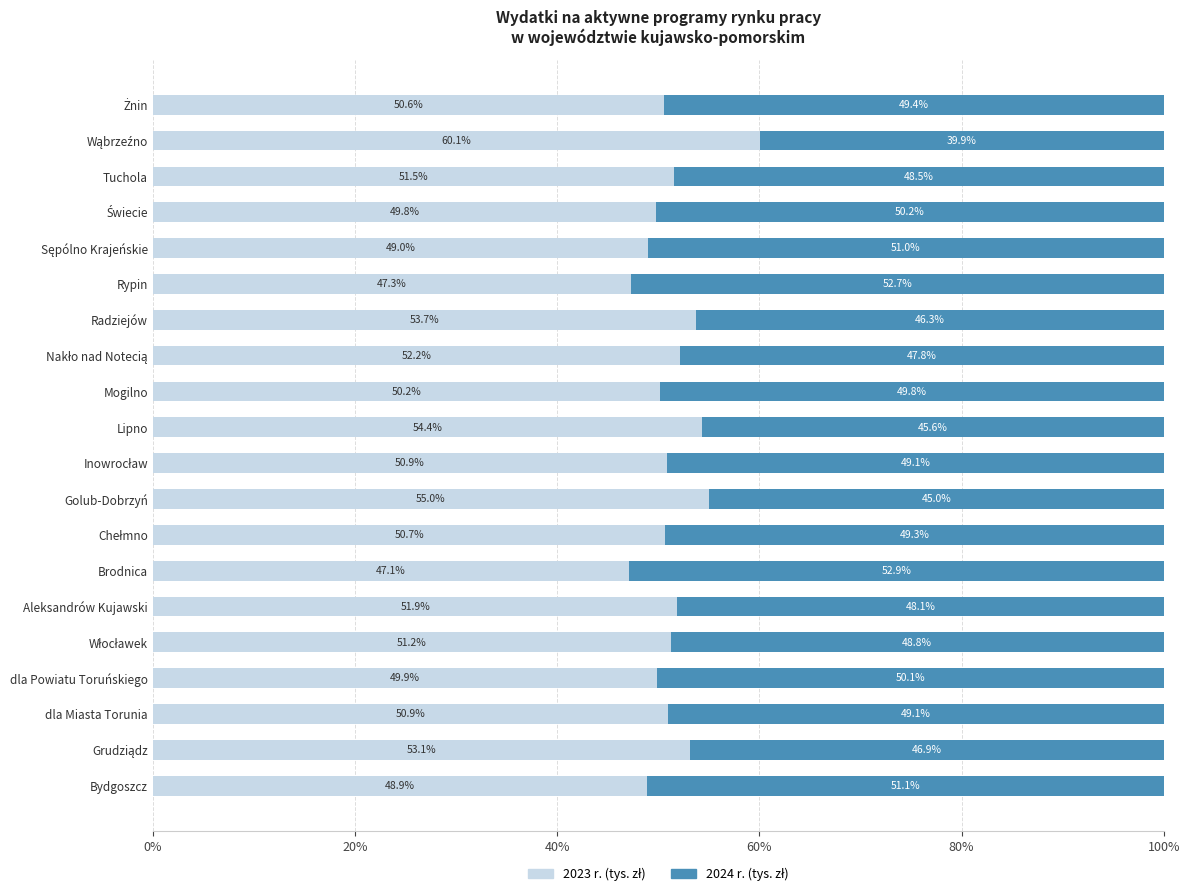

What is the total value across all series at dla Miasta Torunia?

100.0